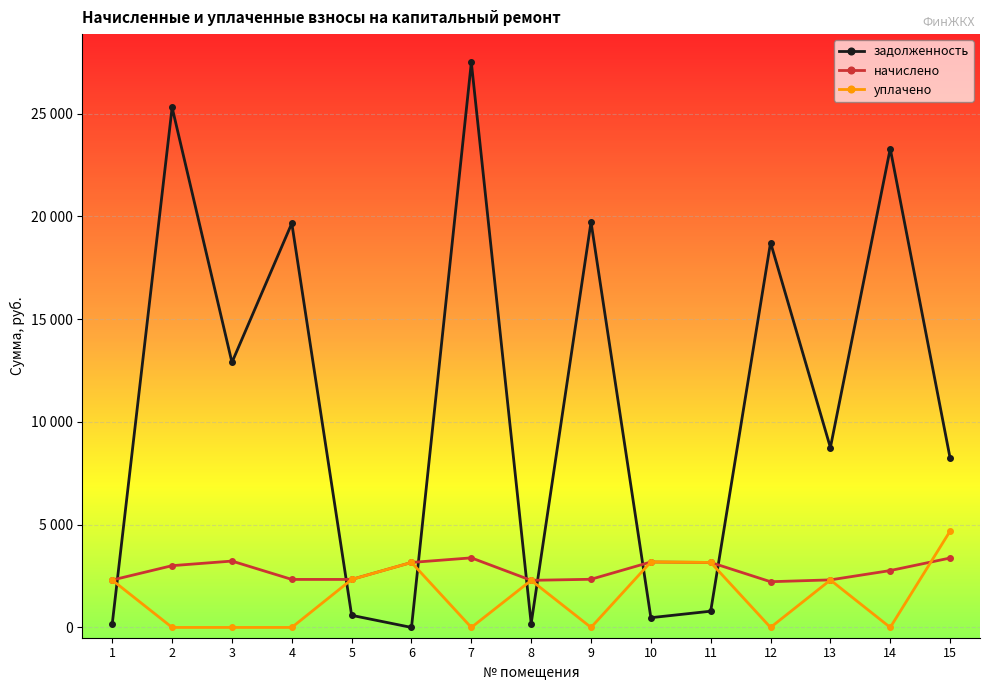

What are all the series names shown in the legend?

задолженность, начислено, уплачено